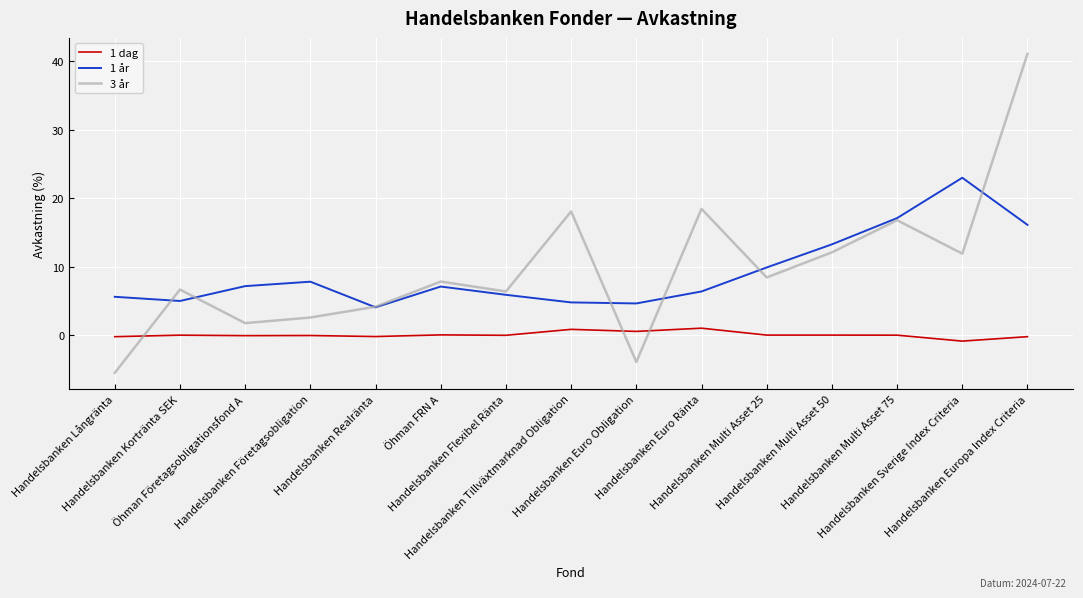

True or false: 1 år and 1 dag intersect in this chart.

False